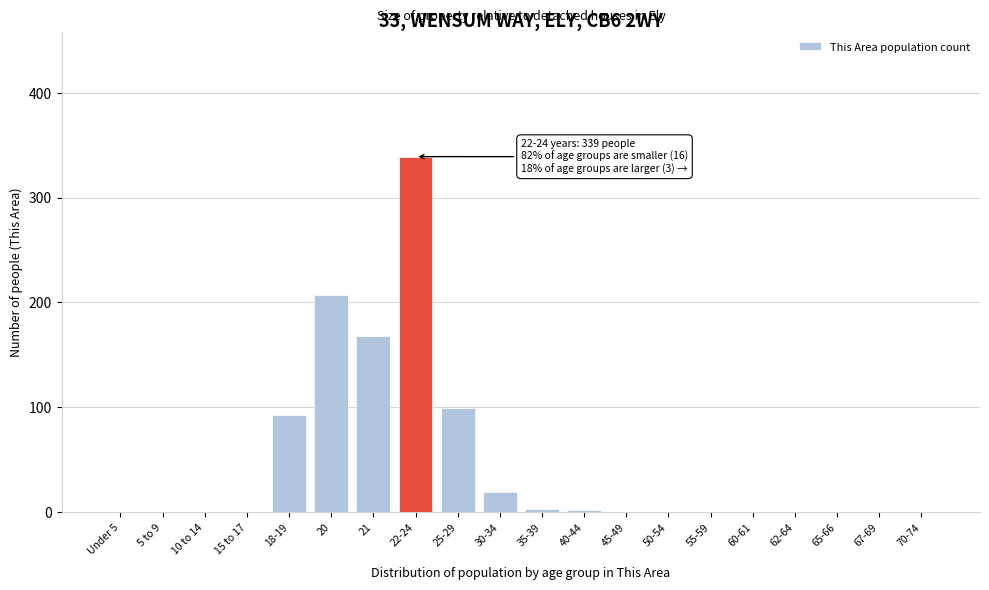

What is the greatest value displayed?

339